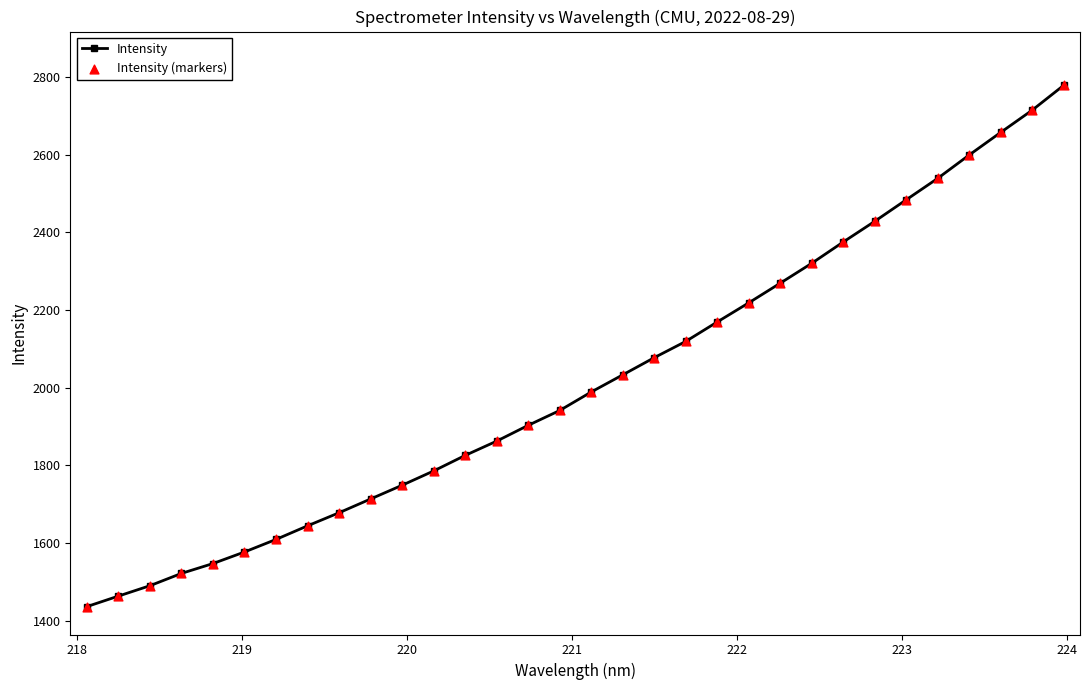

True or false: the data has more than 2 interior local peaks.

False